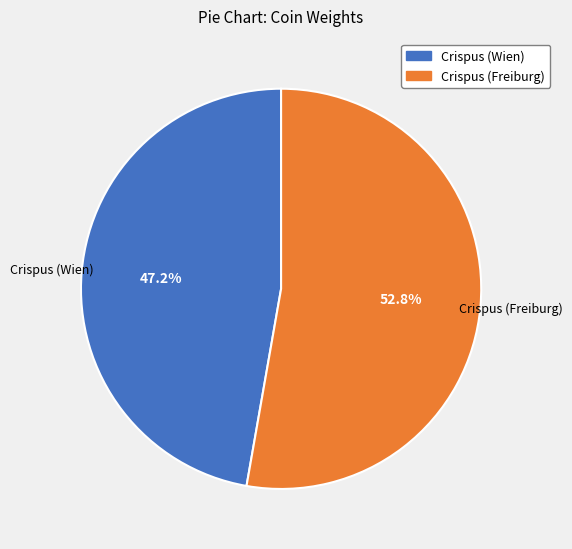

Is it true that Crispus (Wien) is 47% of the pie?

True